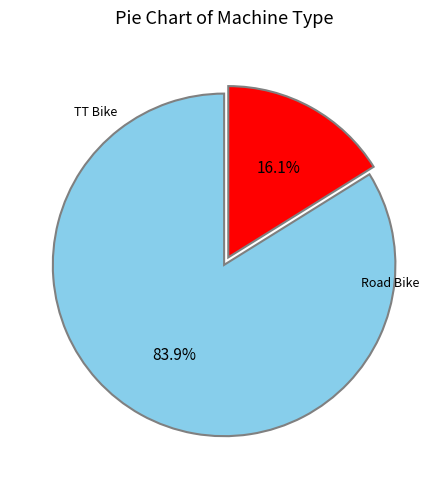

Does any single category account for the majority?

Yes